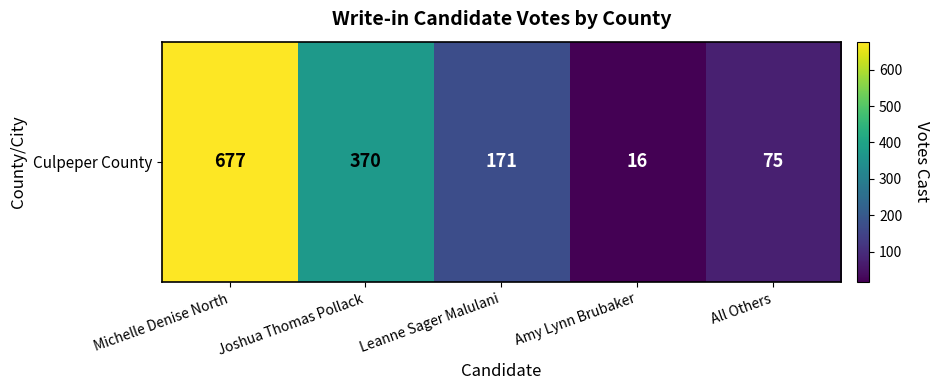

Rank the categories by value from lowest to highest.

Amy Lynn Brubaker, All Others, Leanne Sager Malulani, Joshua Thomas Pollack, Michelle Denise North